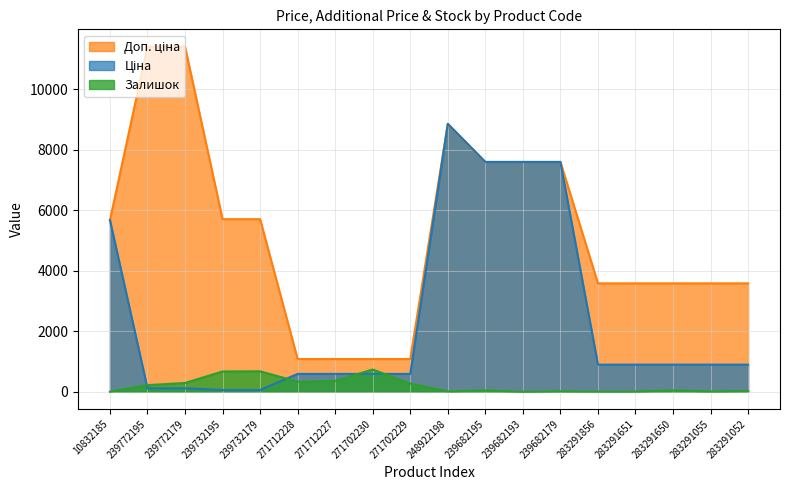

List the series in order of their peak value, highest first.

Доп. ціна, Ціна, Залишок